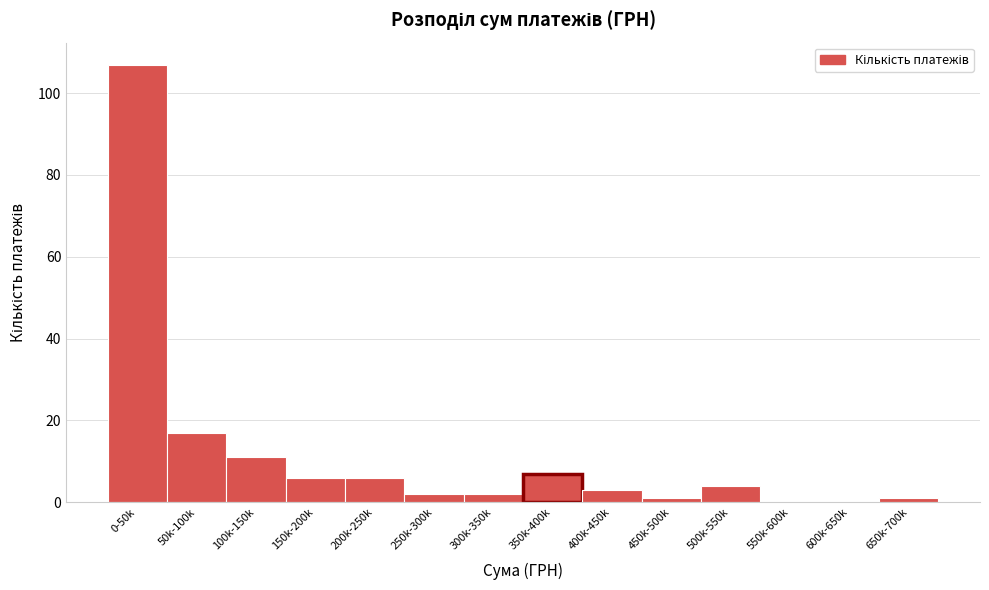

Reading right to left, extract all data points from this chart.

650k-700k=1	600k-650k=0	550k-600k=0	500k-550k=4	450k-500k=1	400k-450k=3	350k-400k=7	300k-350k=2	250k-300k=2	200k-250k=6	150k-200k=6	100k-150k=11	50k-100k=17	0-50k=107